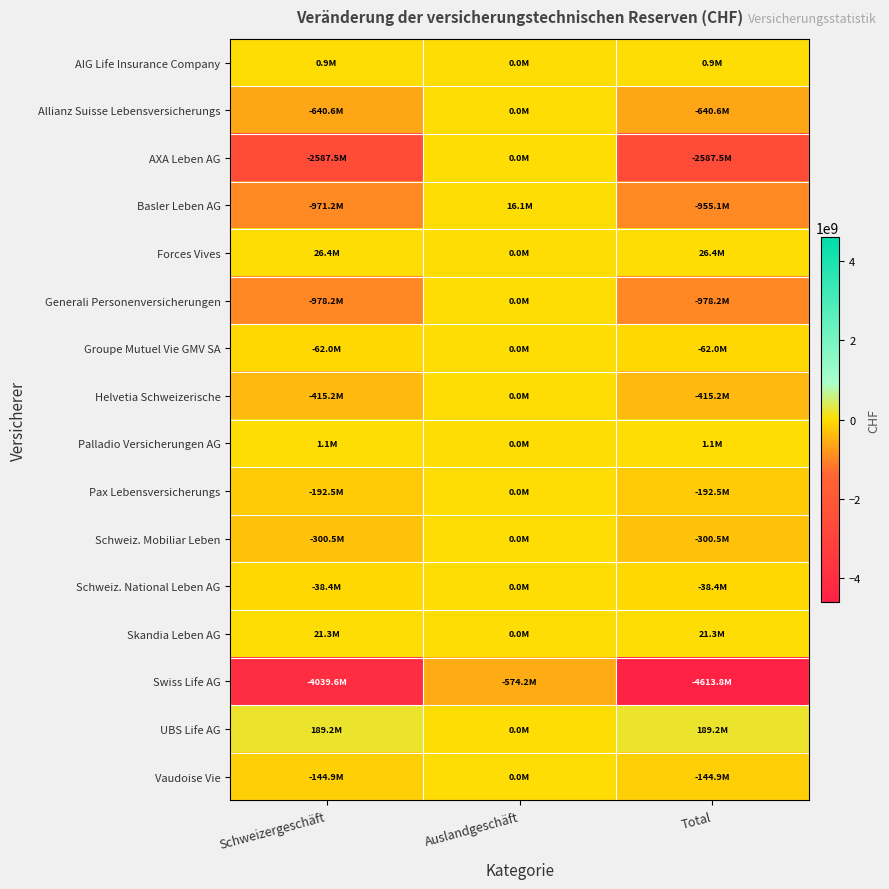

At which category is the sum across all series the highest?

Auslandgeschäft